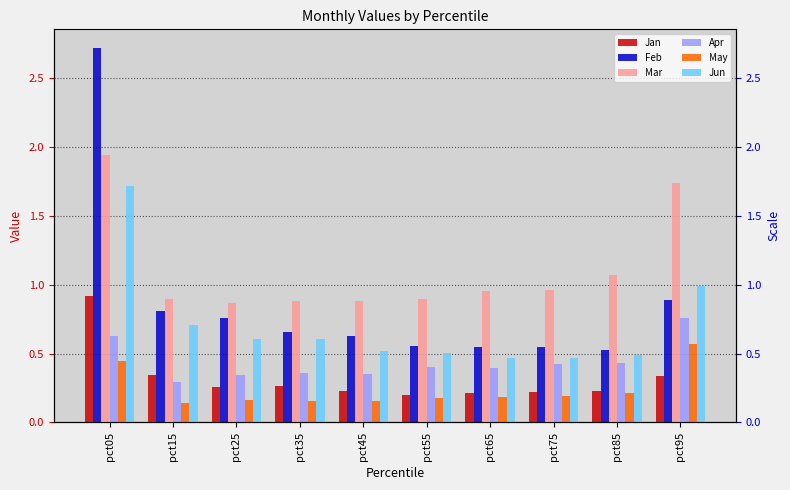

How many bars are there in total?

60